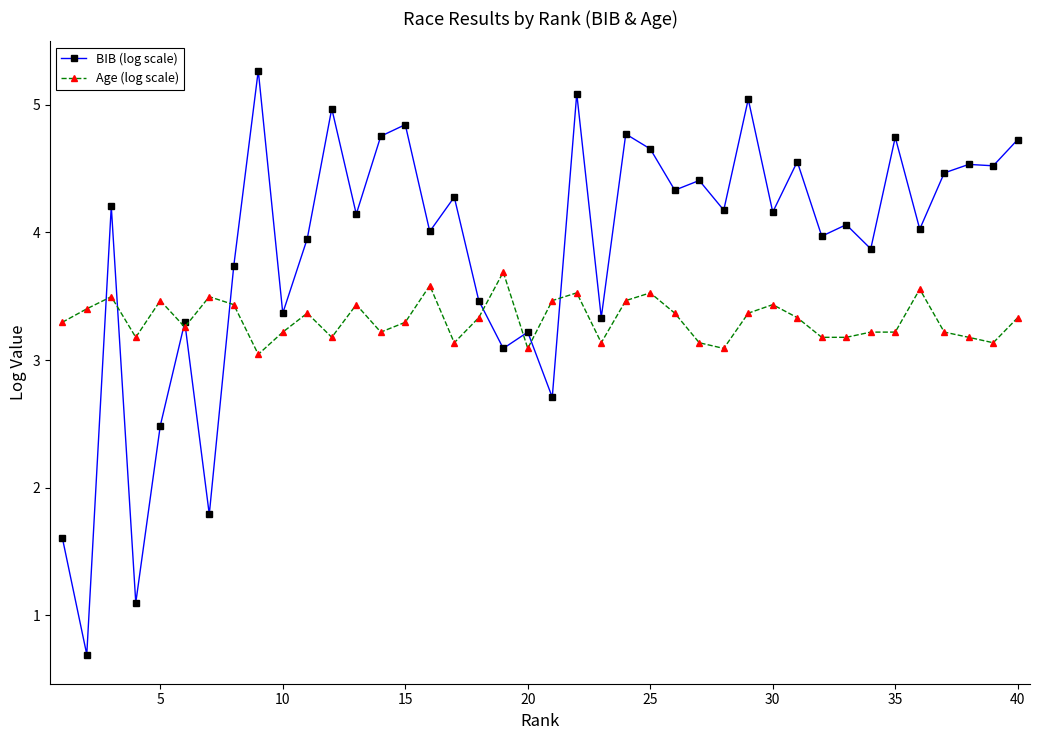

What is the difference between the second highest and minimum values in the BIB (log scale) series?

4.4